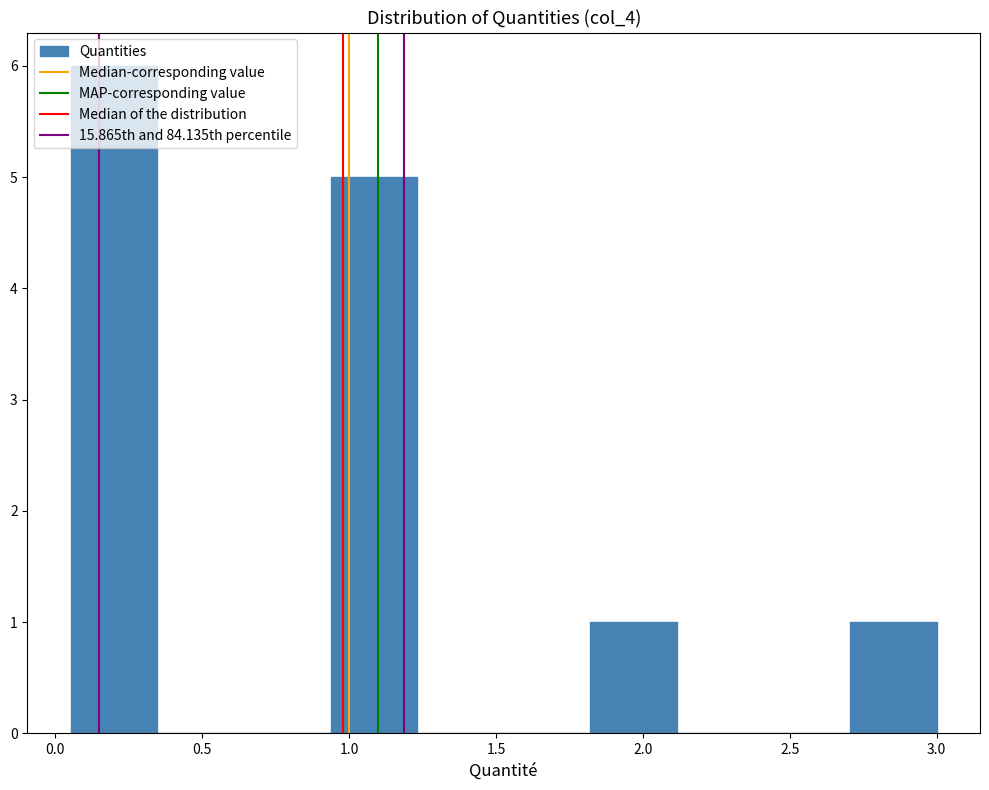

Over which range of the x-axis is the bar tallest?

0.05 to 0.35